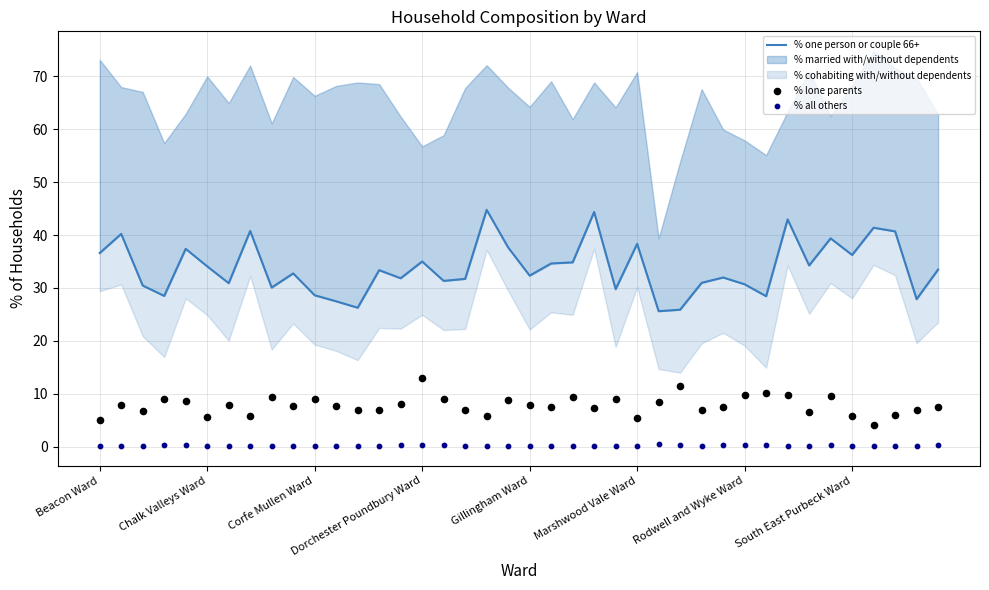

Which series contains the lowest Y value?

% all others